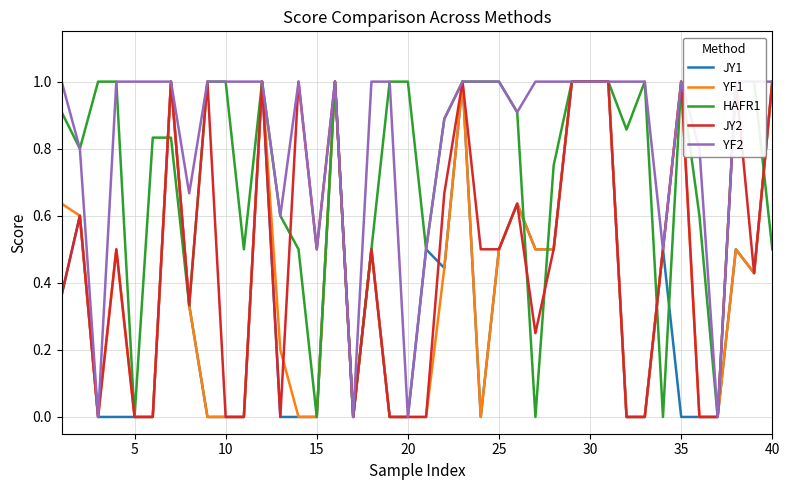

After their last crossing, which series has the higher values: YF1 or JY2?

JY2